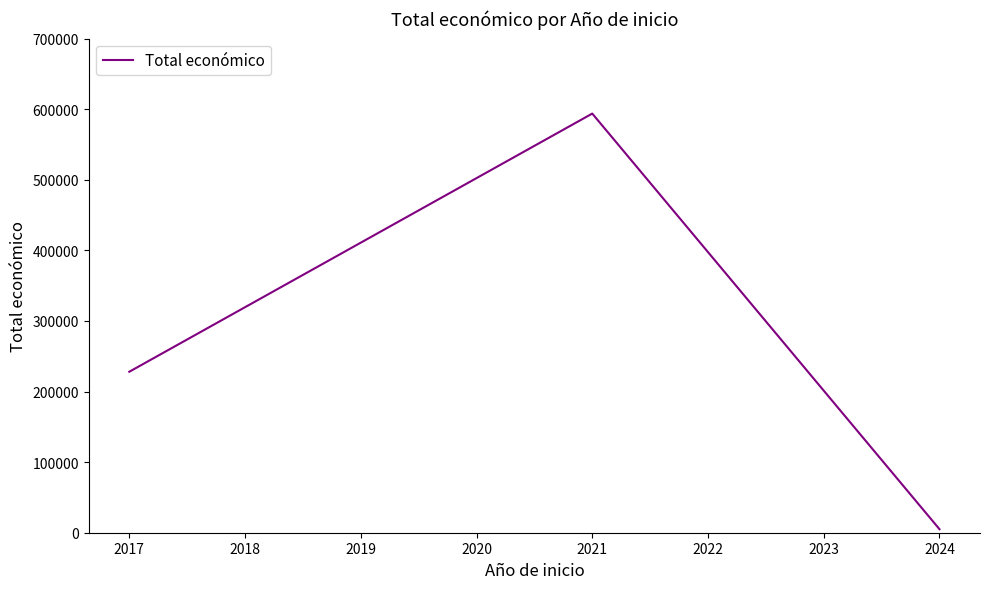

How many values are between 5000 and 593715?

3